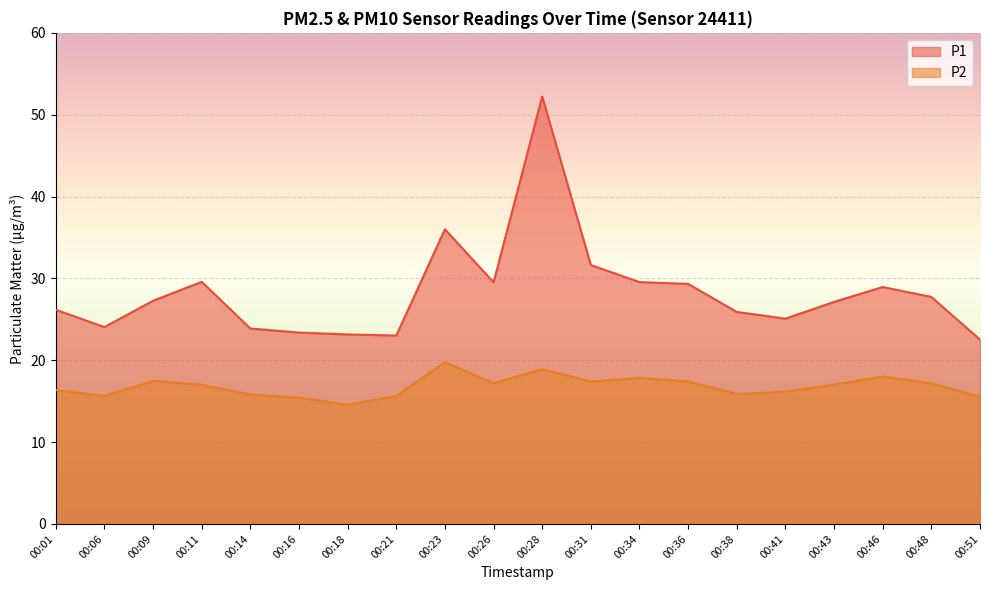

At which category is the sum across all series the highest?

00:28